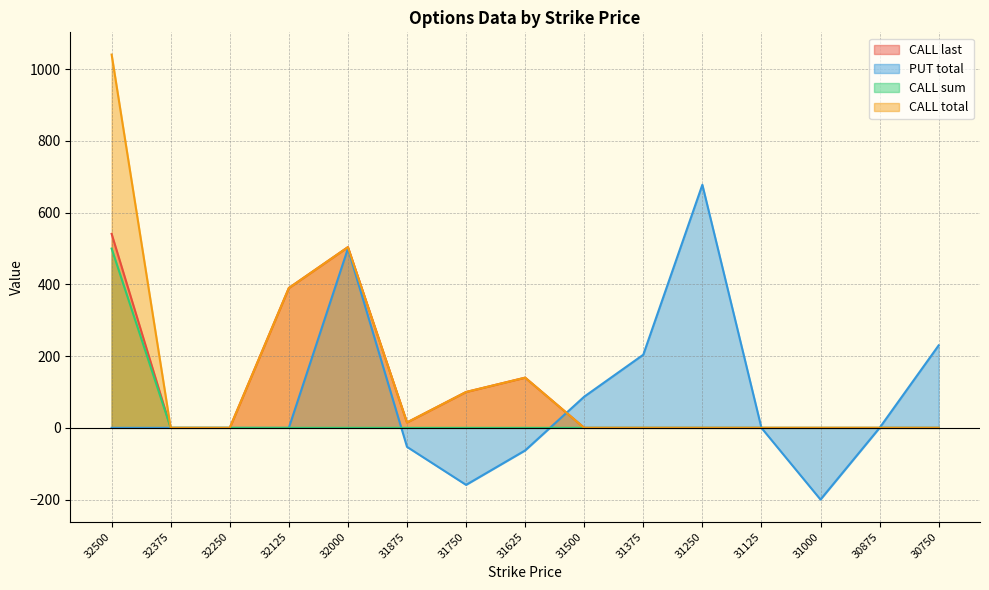

What is the spread (max minus min) of values at 31375?

204